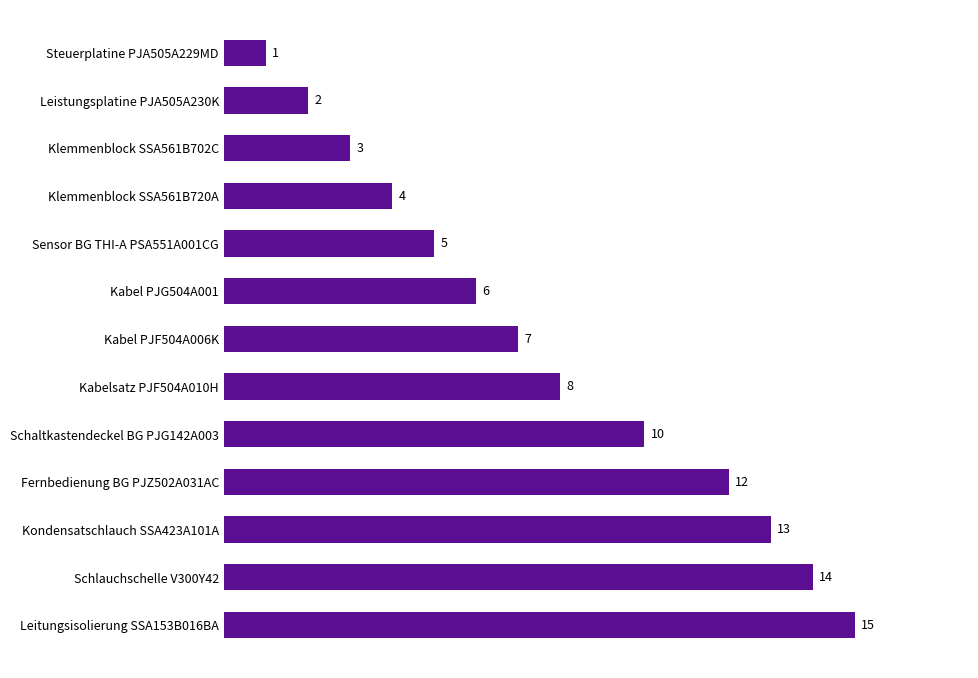

Are the bars grouped side by side (vs. stacked)?

No